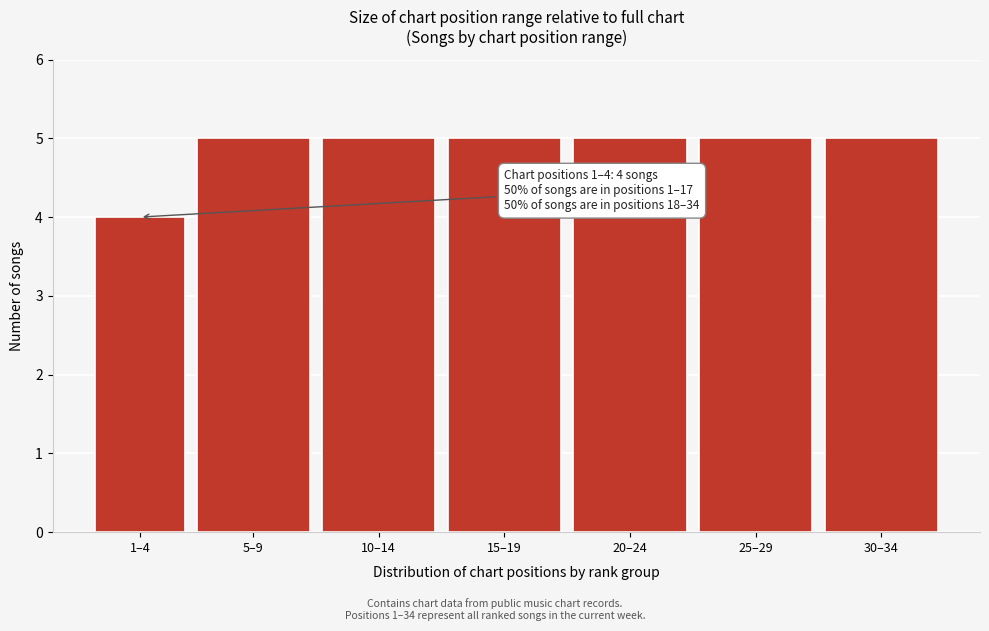

Reading left to right, list all the values displayed in this chart.

4	5	5	5	5	5	5